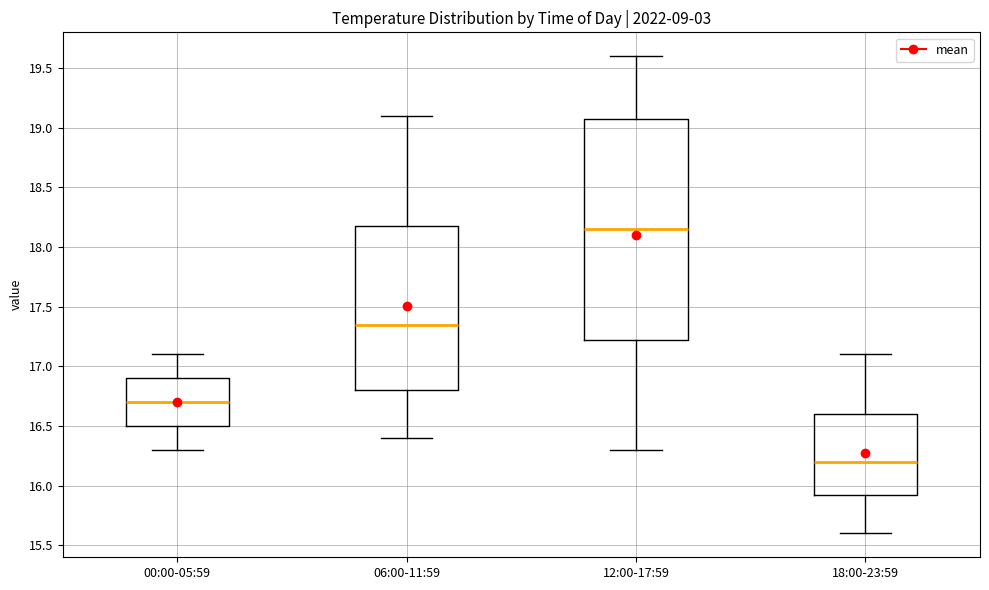

Reading left to right, transcribe this box plot: for each box, give where its median line is, the range the box spans, and where its two whiskers end, as read against the y-axis. The values are not printed on the chart, so give them approximately, as read against the axis.

00:00-05:59: median 16.70, box 16.50 to 16.90, whiskers 16.30 to 17.10
06:00-11:59: median 17.35, box 16.80 to 18.20, whiskers 16.40 to 19.10
12:00-17:59: median 18.15, box 17.25 to 19.10, whiskers 16.30 to 19.60
18:00-23:59: median 16.20, box 15.95 to 16.60, whiskers 15.60 to 17.10